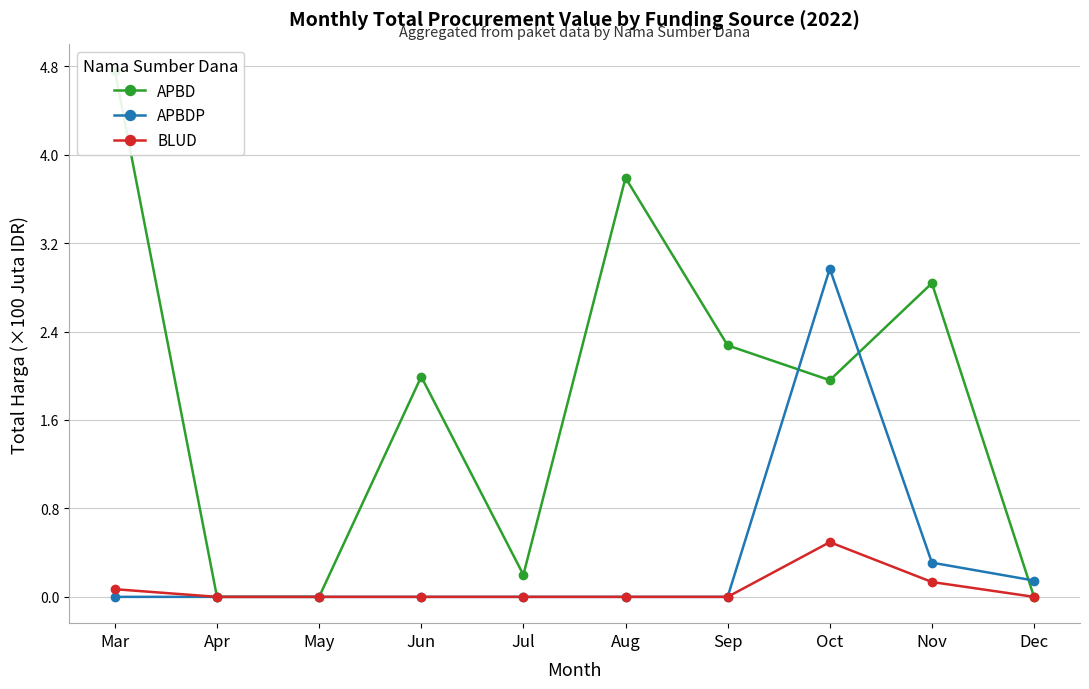

The APBDP series shows 4.3 at Oct. True or false?

False